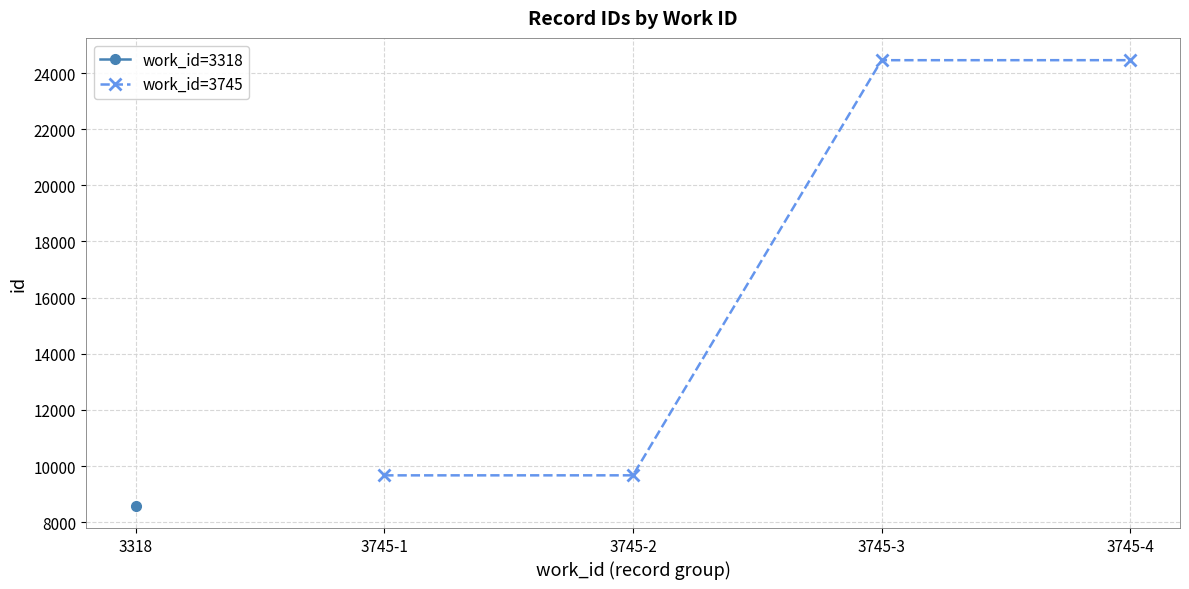

The value of work_id=3745 at 3745-3 is 24457. True or false?

True